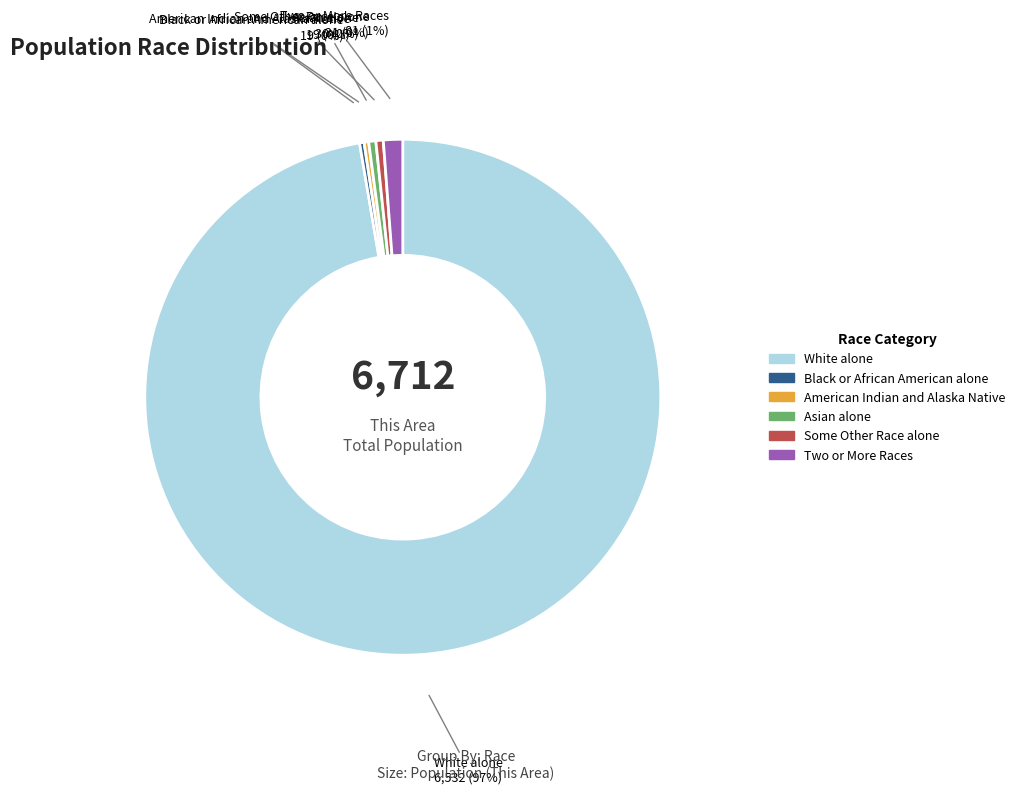

How many segments does this pie chart have?

6